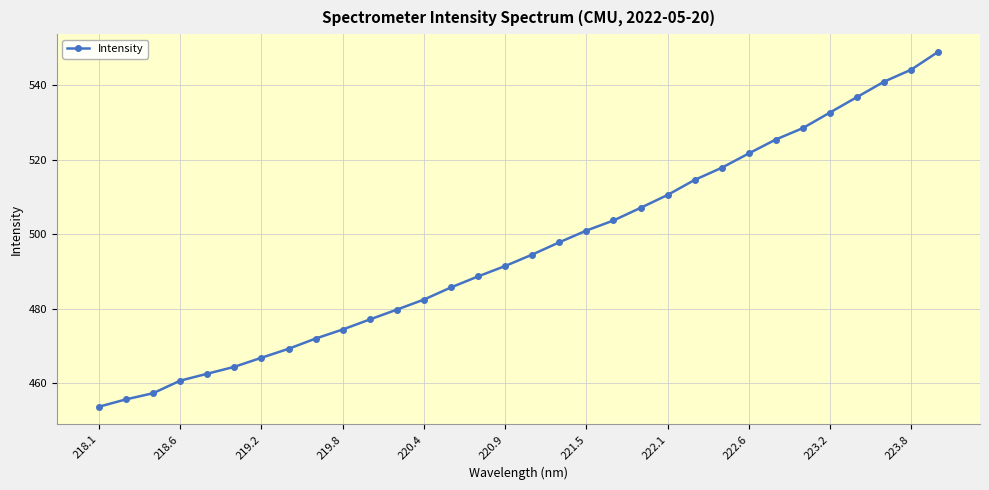

How many lines are shown in the chart?

1